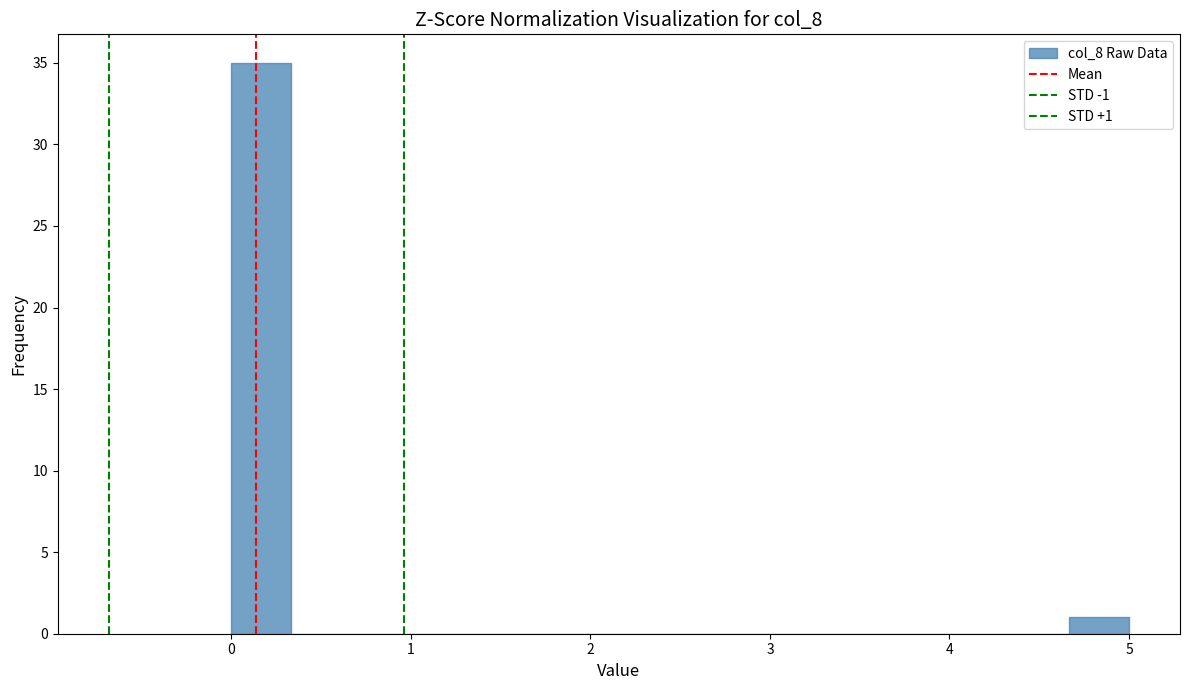

Read against the x-axis, roughly where is the centre of the tallest bar?

0.2